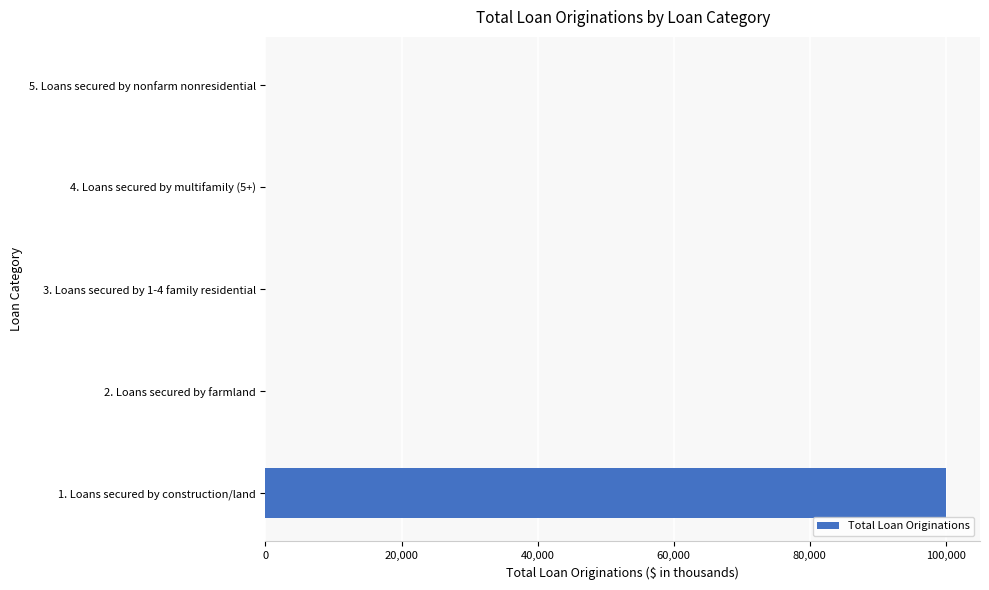

The value at 3. Loans secured by 1-4 family residential is 0. True or false?

True